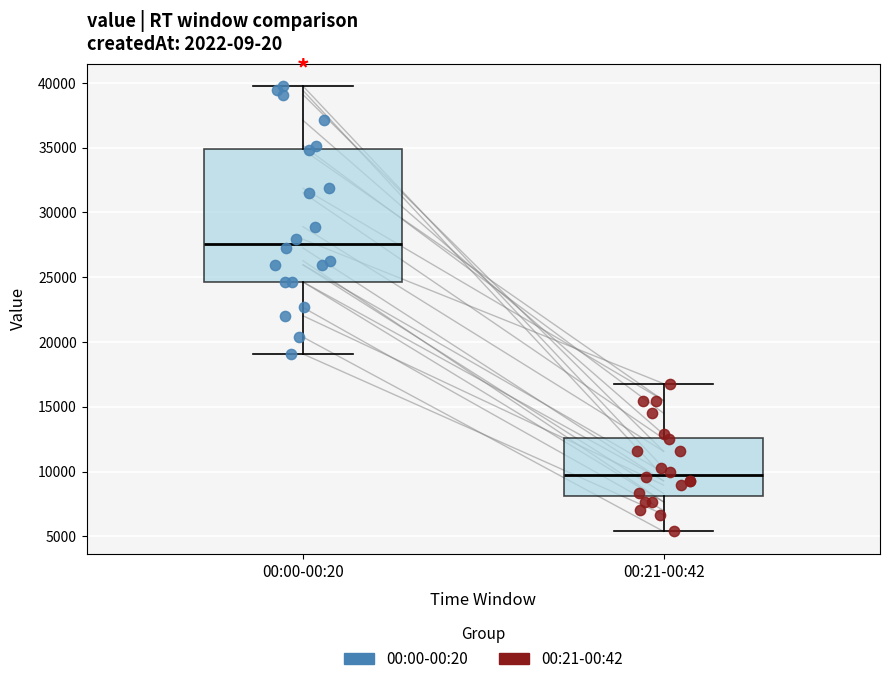

Reading left to right, transcribe this box plot: for each box, give where its median line is, the range the box spans, and where its two whiskers end, as read against the y-axis. The values are not printed on the chart, so give them approximately, as read against the axis.

00:00-00:20: median 27500, box 24500 to 35000, whiskers 19000 to 40000
00:21-00:42: median 10000, box 8000 to 12500, whiskers 5500 to 17000